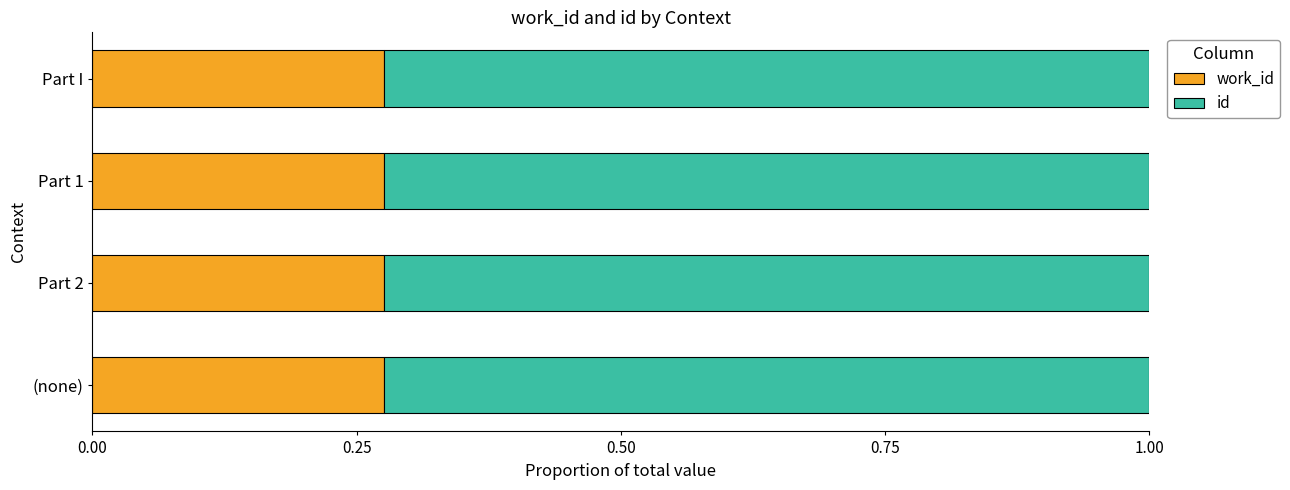

What is the total value across all series at Part 1?

1.0